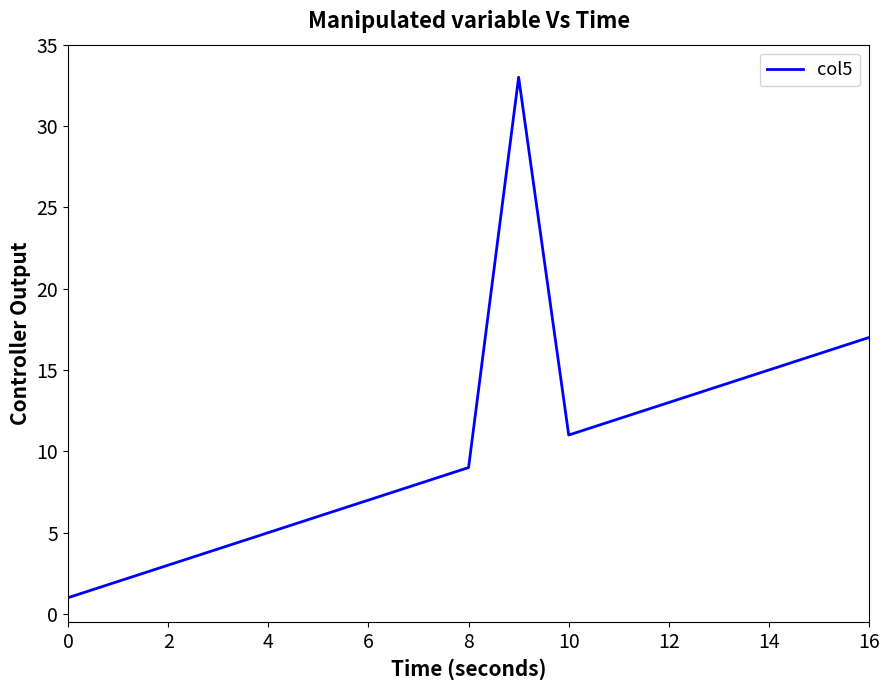

What is the greatest value displayed?

33